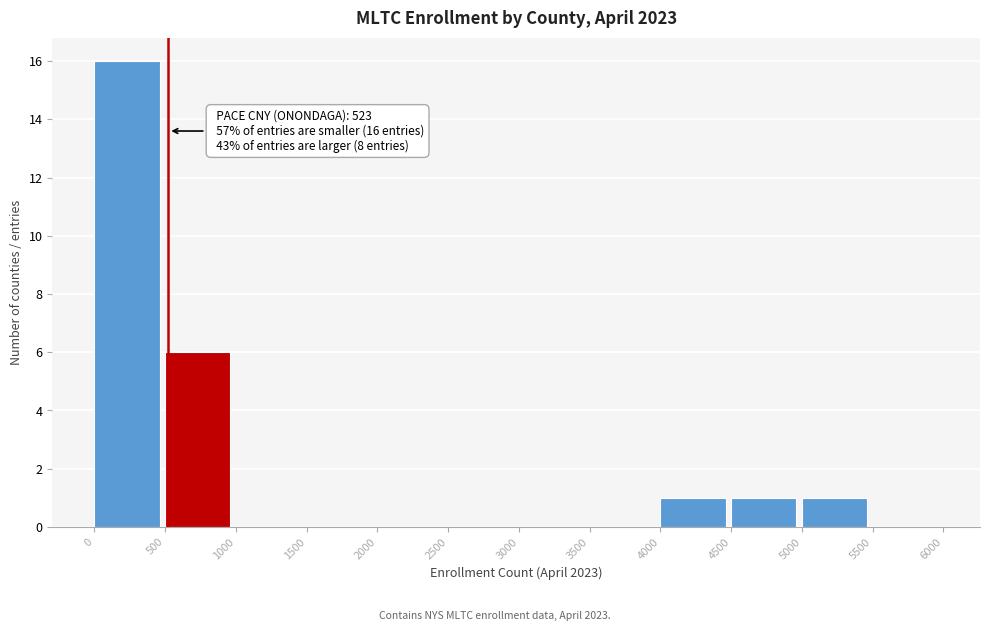

Which range on the x-axis has the tallest bar?

0 to 500